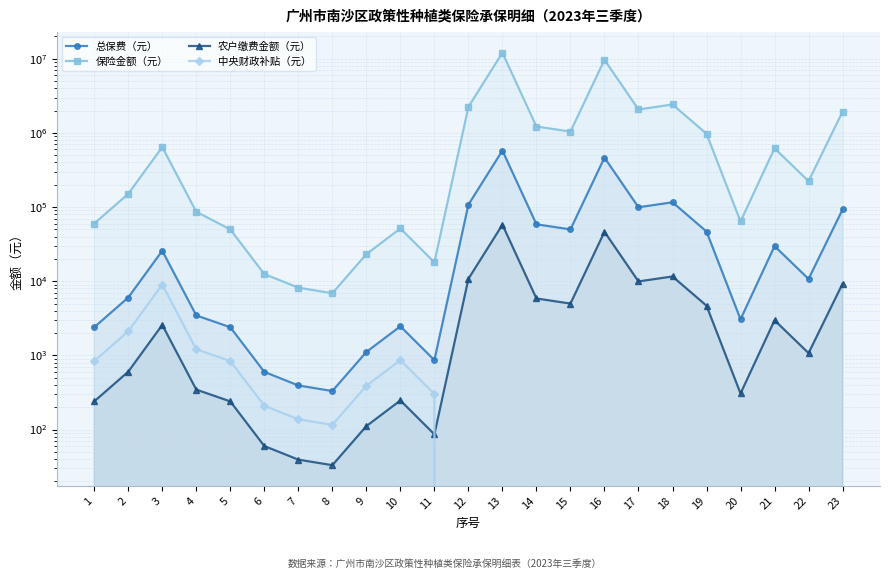

True or false: 总保费（元） has more than 1 interior local peaks.

True